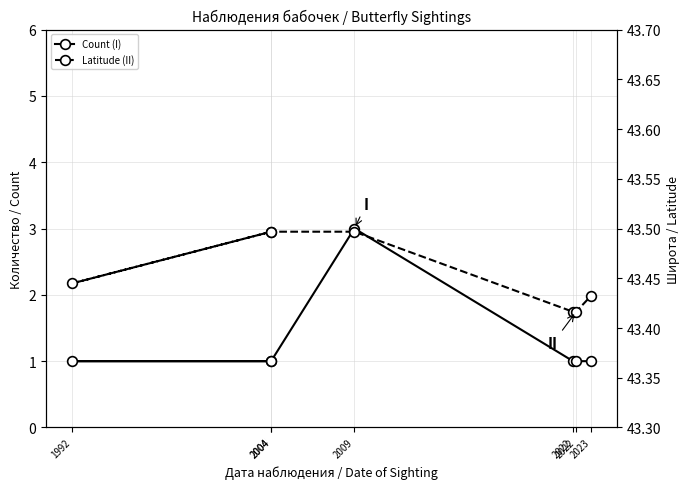

True or false: Count (I) has a value of 1.7 at 2004.

False